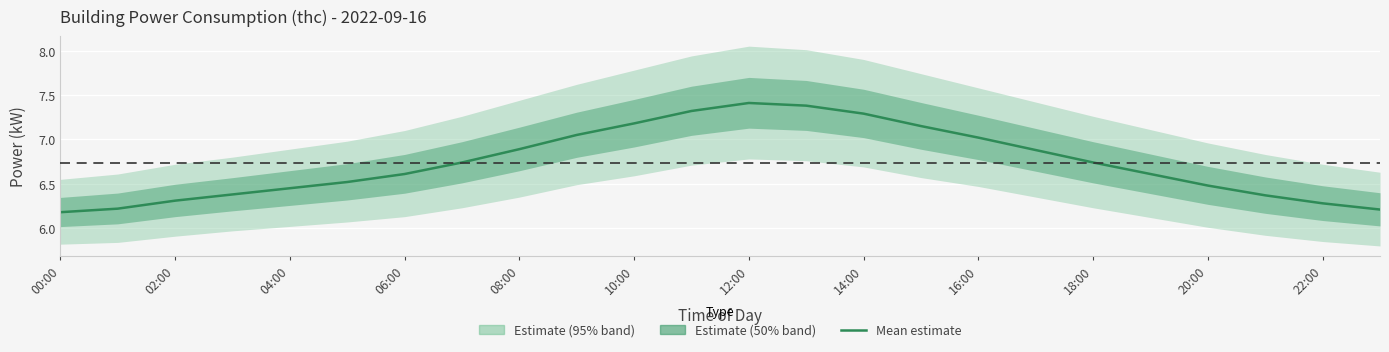

What position from the right is 00:00?

24